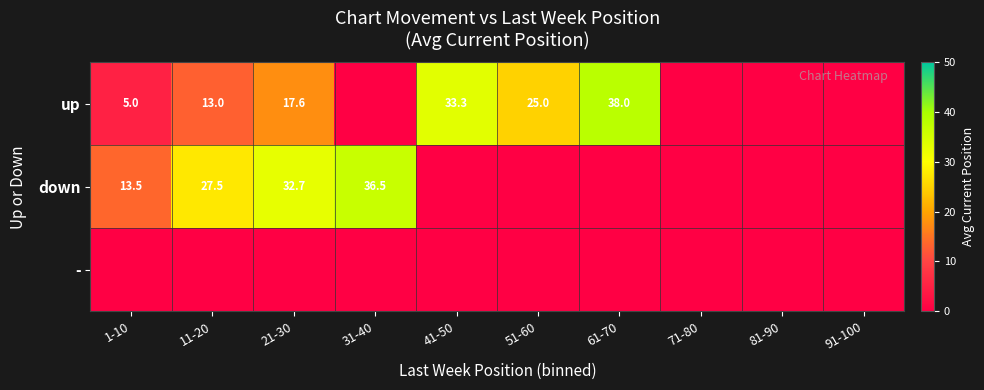

At 31-40, list the series in order from smallest to largest.

up, -, down